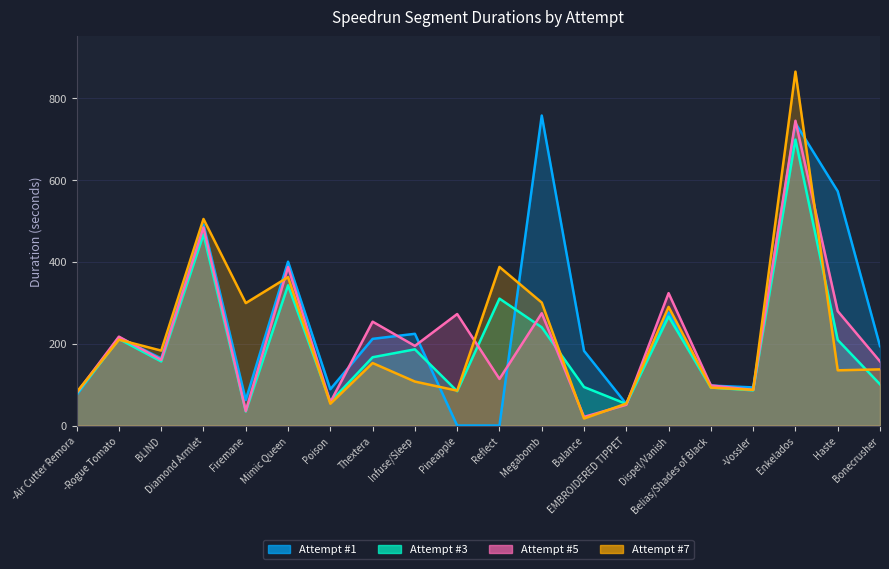

True or false: Attempt #5 has a value of 288.7 at BLIND.

False